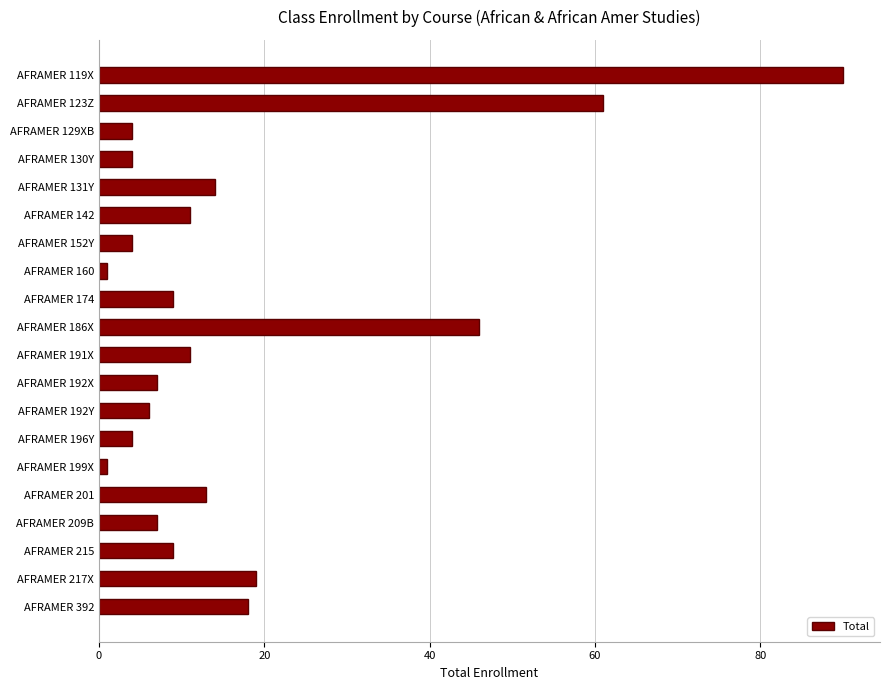

The chart shows a value of 16 at AFRAMER 142. True or false?

False